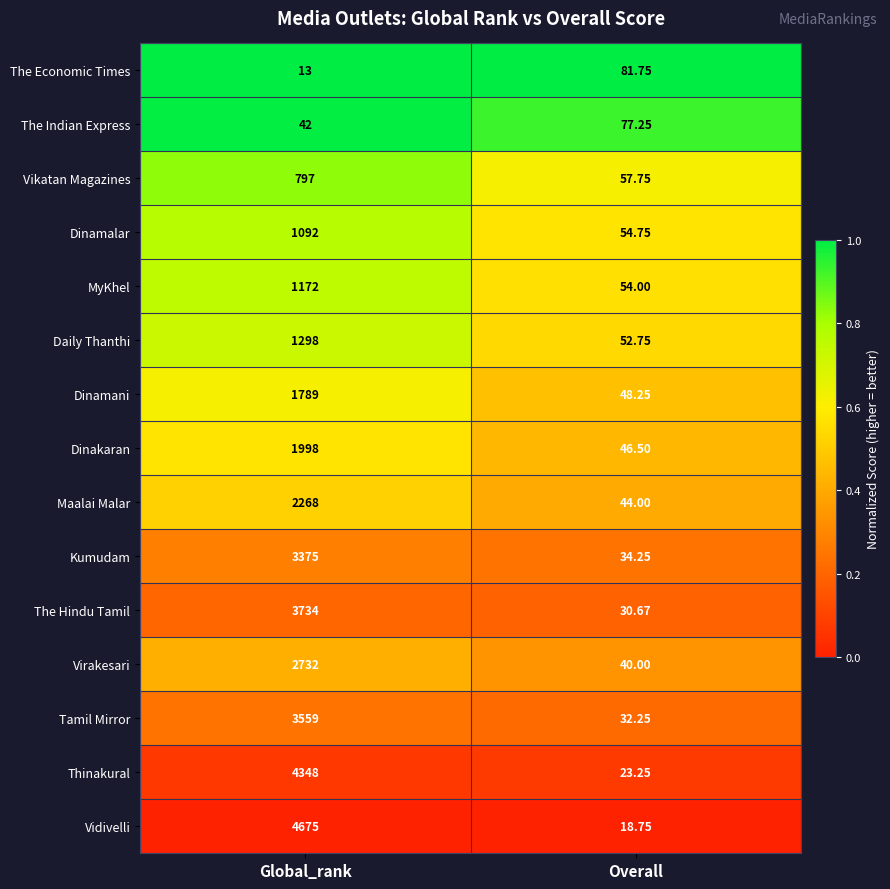

Which series has the largest range (max minus min)?

Vidivelli